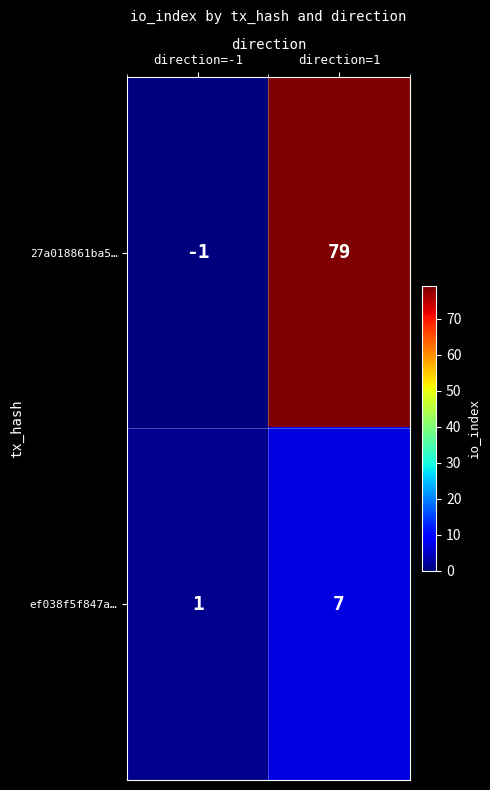

What is the smallest value displayed?

-1